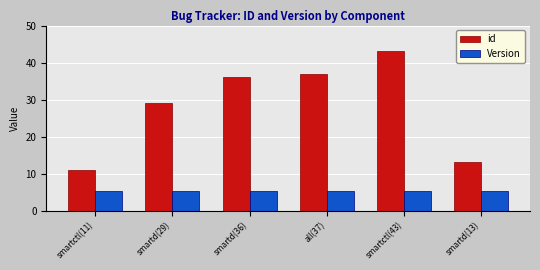

What is the difference between the maximum and minimum values in the id series?

32.0